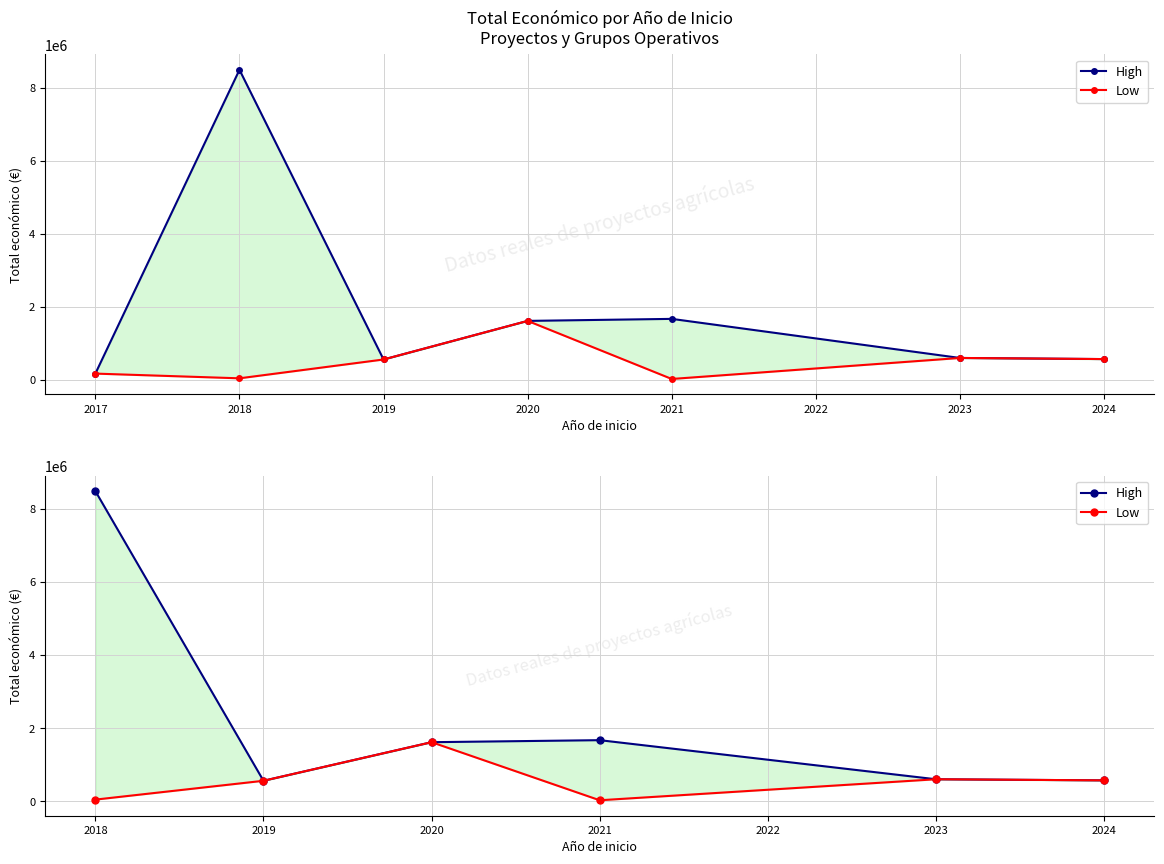

What is the sum of all High values?

13495697